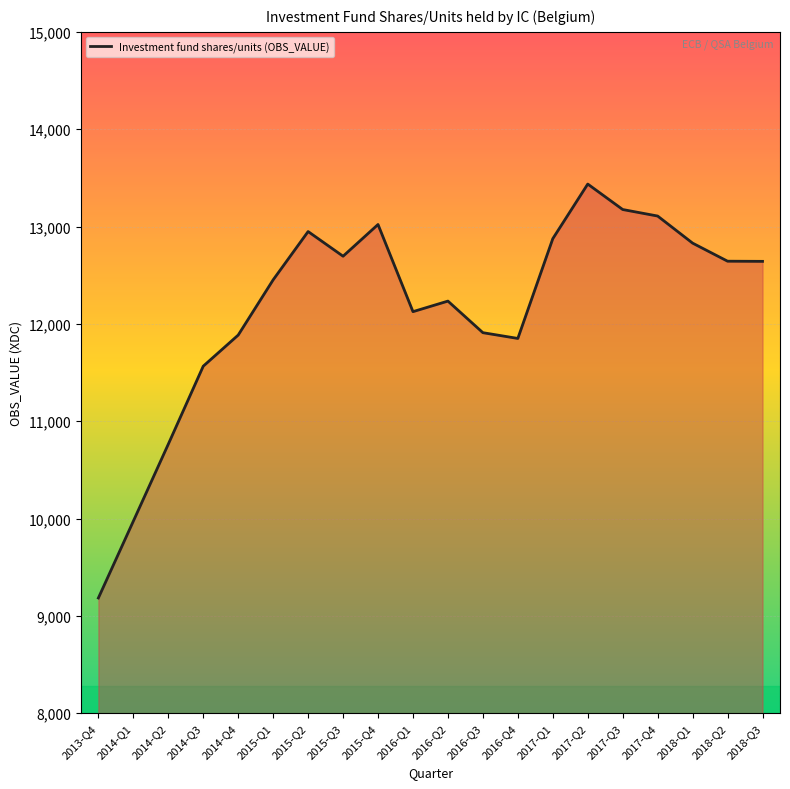

Which category has the lowest value across all series?

2013-Q4